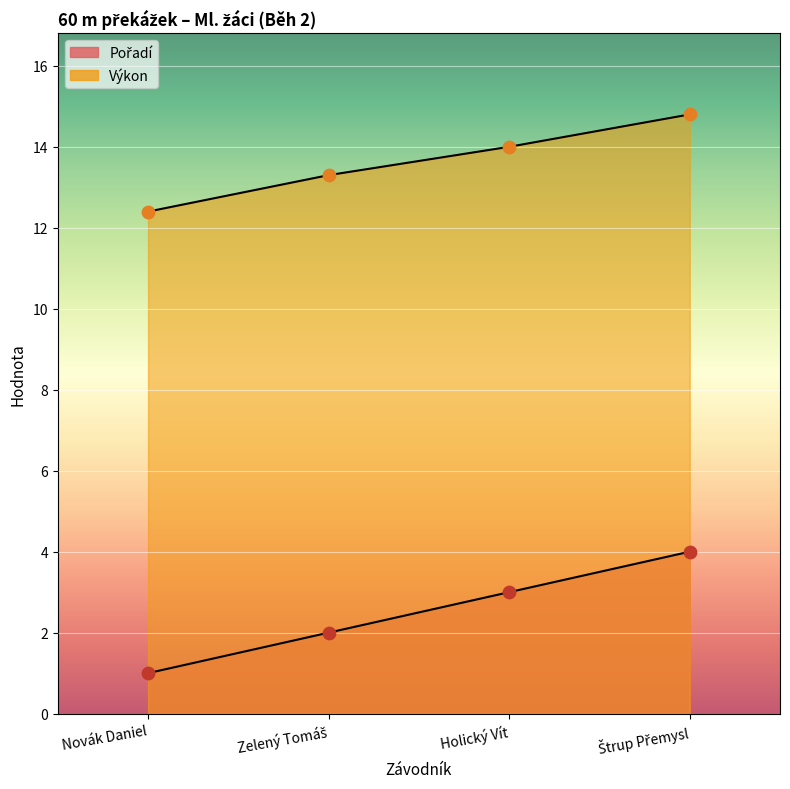

Which series has the widest spread of Y values?

Pořadí